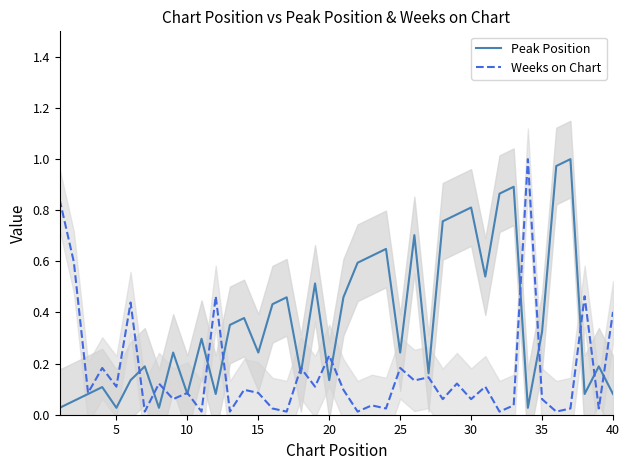

At how many categories does at least one series exceed 0?

40